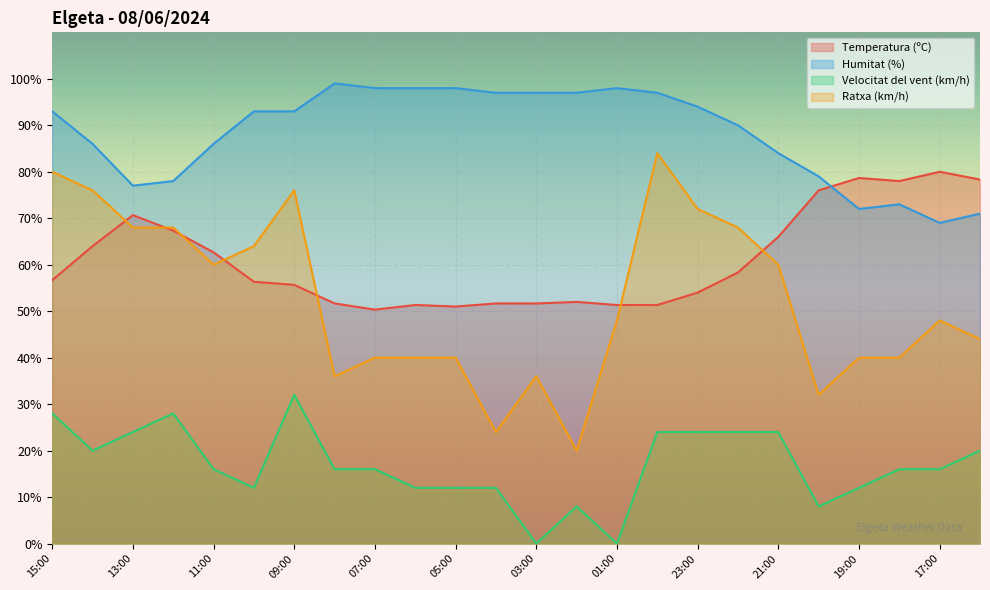

Reading left to right, what are all the values shown in this chart?

Temperatura (ºC): 56.7	64.0	70.7	67.3	62.7	56.3	55.7	51.7	50.3	51.3	51.0	51.7	51.7	52.0	51.3	51.3	54.0	58.3	66.0	76.0	78.7	78.0	80.0	78.3
Humitat (%): 93.0	86.0	77.0	78.0	86.0	93.0	93.0	99.0	98.0	98.0	98.0	97.0	97.0	97.0	98.0	97.0	94.0	90.0	84.0	79.0	72.0	73.0	69.0	71.0
Velocitat del vent (km/h): 28.0	20.0	24.0	28.0	16.0	12.0	32.0	16.0	16.0	12.0	12.0	12.0	0.0	8.0	0.0	24.0	24.0	24.0	24.0	8.0	12.0	16.0	16.0	20.0
Ratxa (km/h): 80.0	76.0	68.0	68.0	60.0	64.0	76.0	36.0	40.0	40.0	40.0	24.0	36.0	20.0	48.0	84.0	72.0	68.0	60.0	32.0	40.0	40.0	48.0	44.0